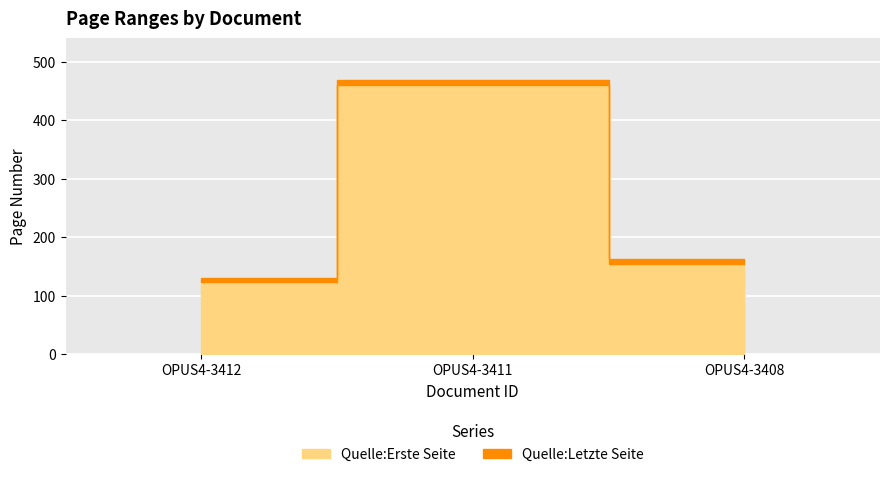

How many values in the Quelle:Erste Seite series exceed 154?

1